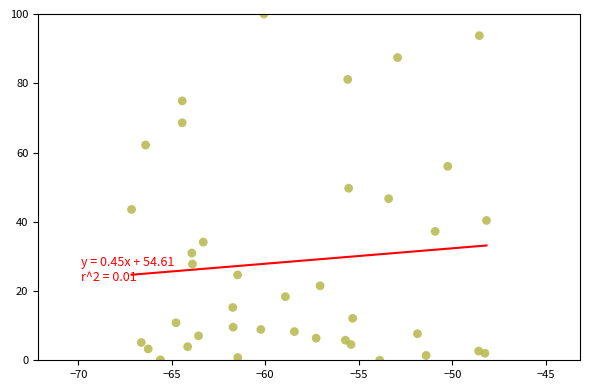

What is the range of Y values (max minus min)?

100.0